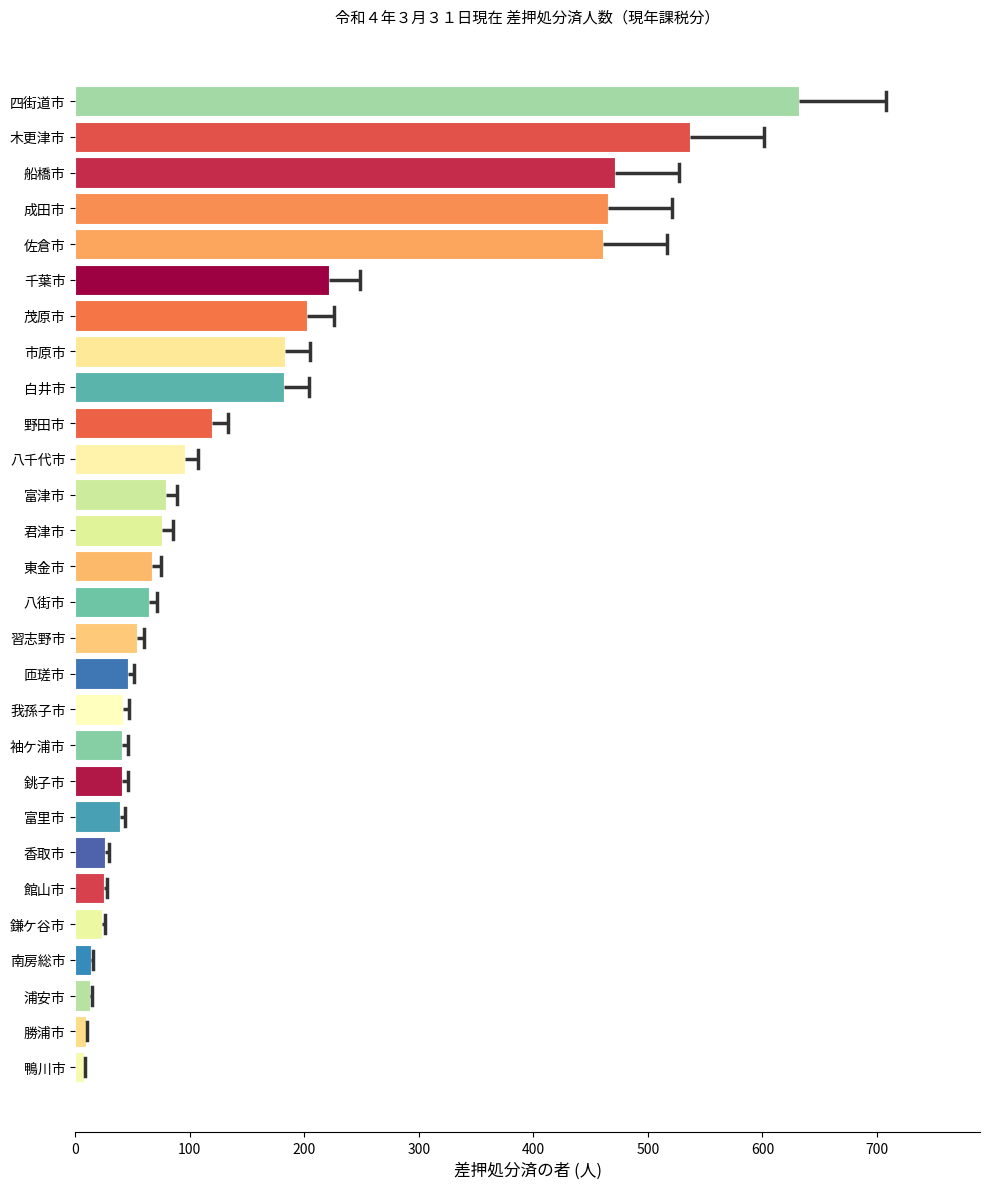

What is the greatest value displayed?

632